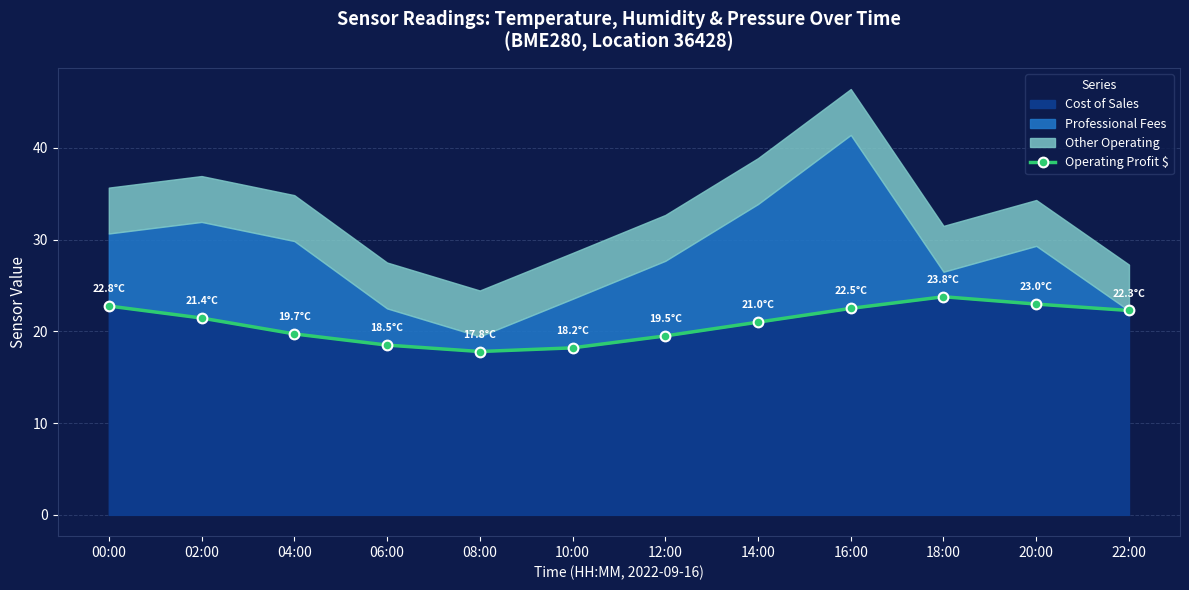

At which label is the value closest to 20?

04:00